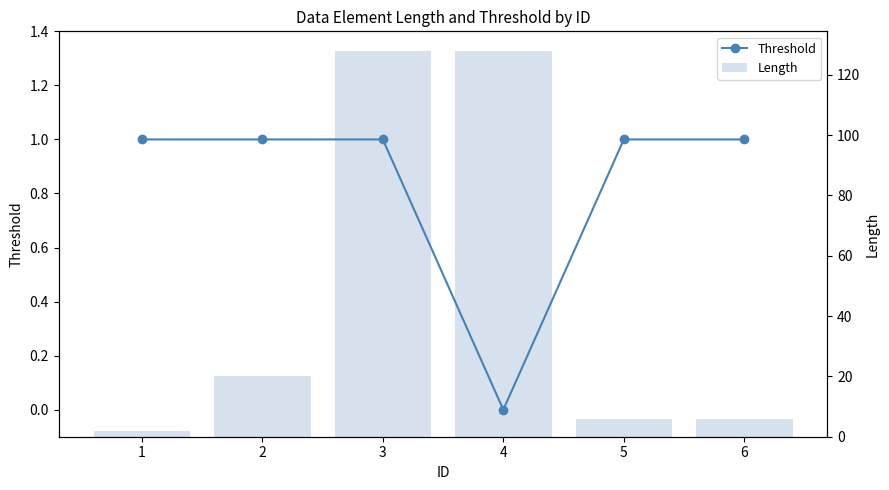

What is the lowest value of the Length series?

2